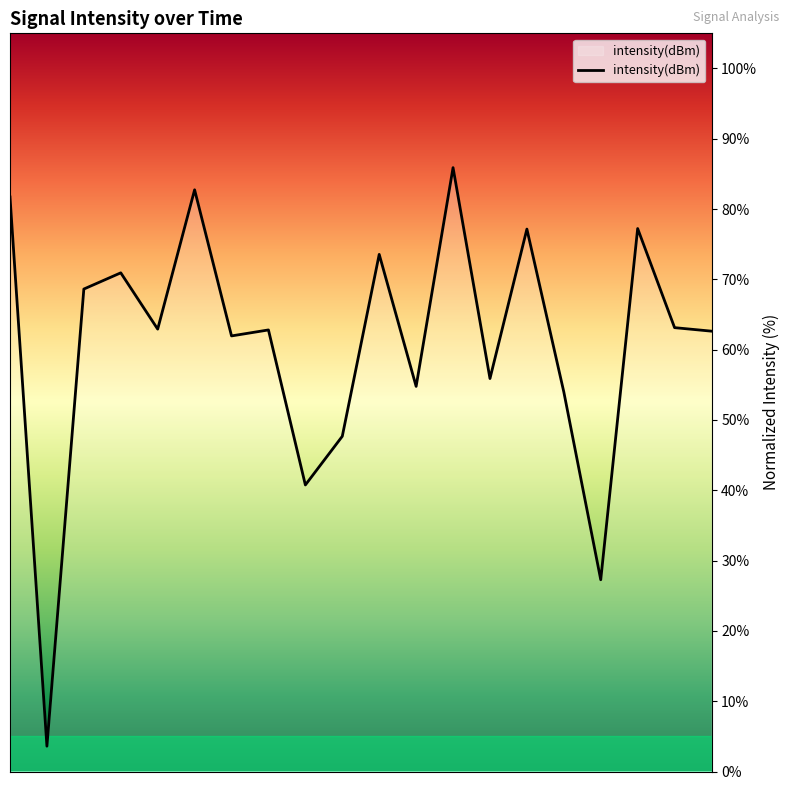

What is the greatest value displayed?

85.9